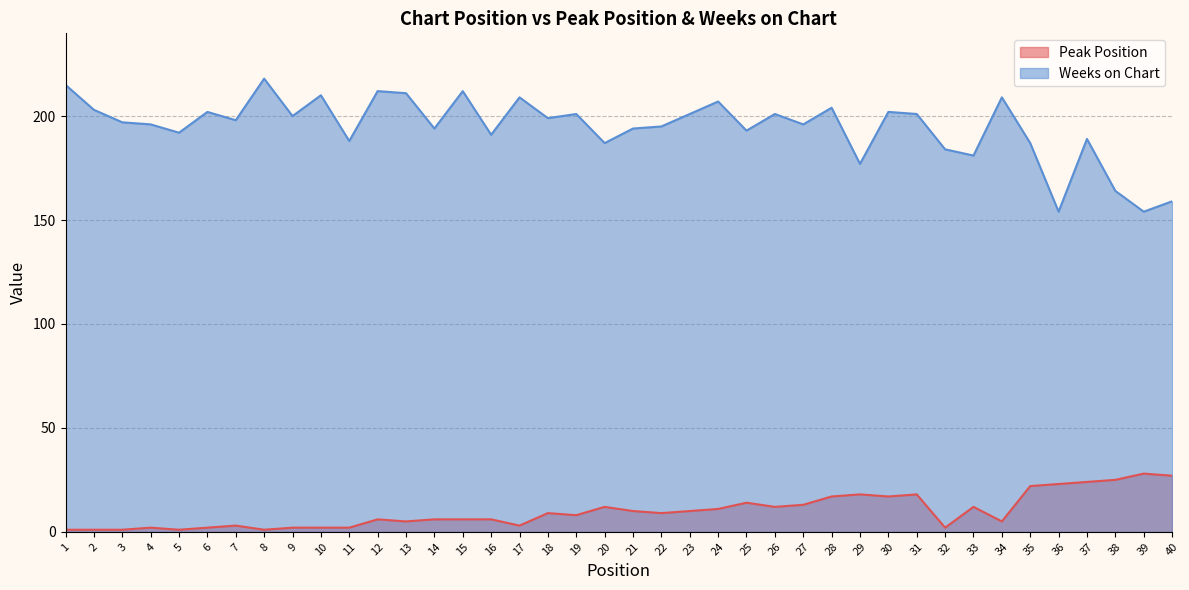

Reading left to right, list all the values displayed in this chart.

Peak Position: 1	1	1	2	1	2	3	1	2	2	2	6	5	6	6	6	3	9	8	12	10	9	10	11	14	12	13	17	18	17	18	2	12	5	22	23	24	25	28	27
Weeks on Chart: 215	203	197	196	192	202	198	218	200	210	188	212	211	194	212	191	209	199	201	187	194	195	201	207	193	201	196	204	177	202	201	184	181	209	187	154	189	164	154	159